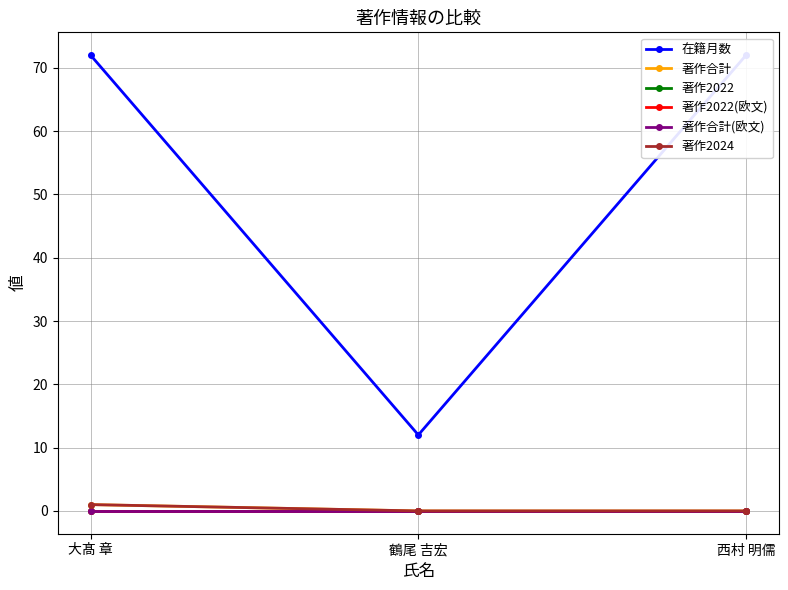

Between 鶴尾 吉宏 and 西村 明儒, which series saw the biggest shift?

在籍月数